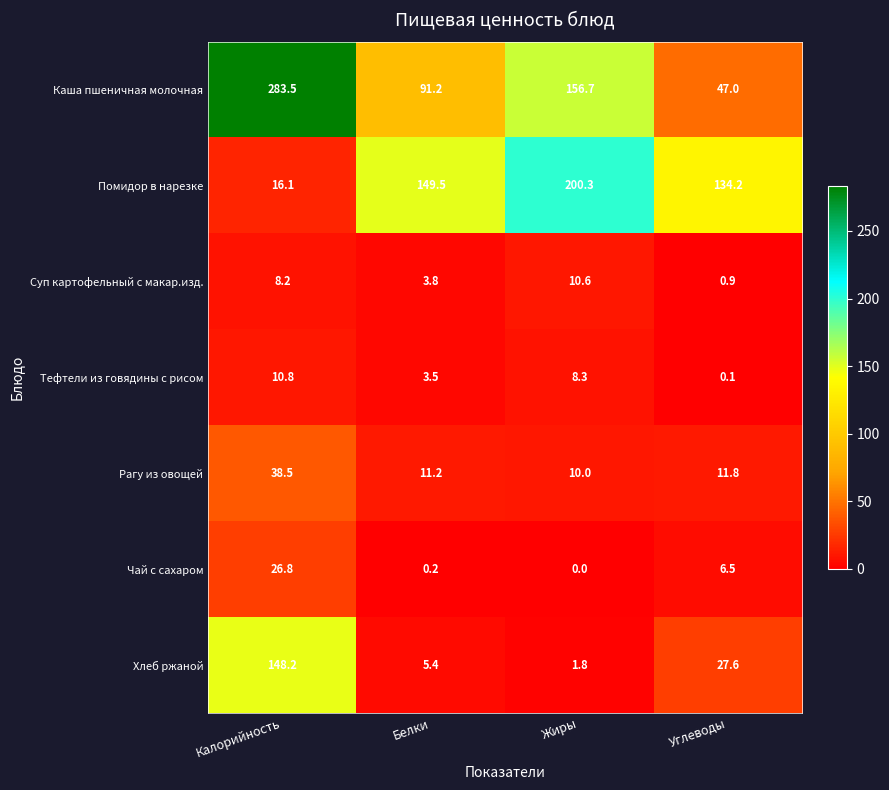

Where is Помидор в нарезке nearest to the value 108?

Углеводы